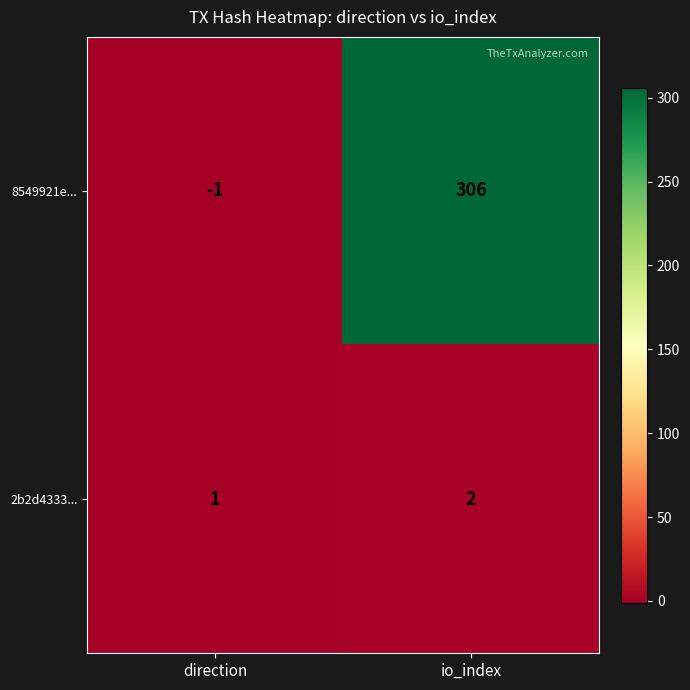

Is the value of 2b2d4333... at direction greater than the value of 8549921e... at direction?

Yes